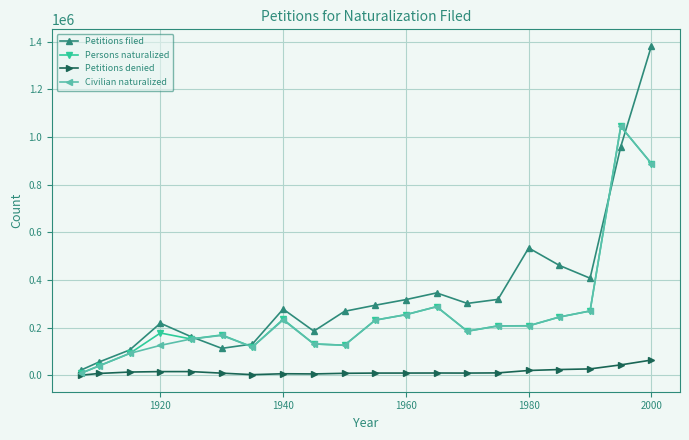

Which series has the widest spread of values?

Petitions filed